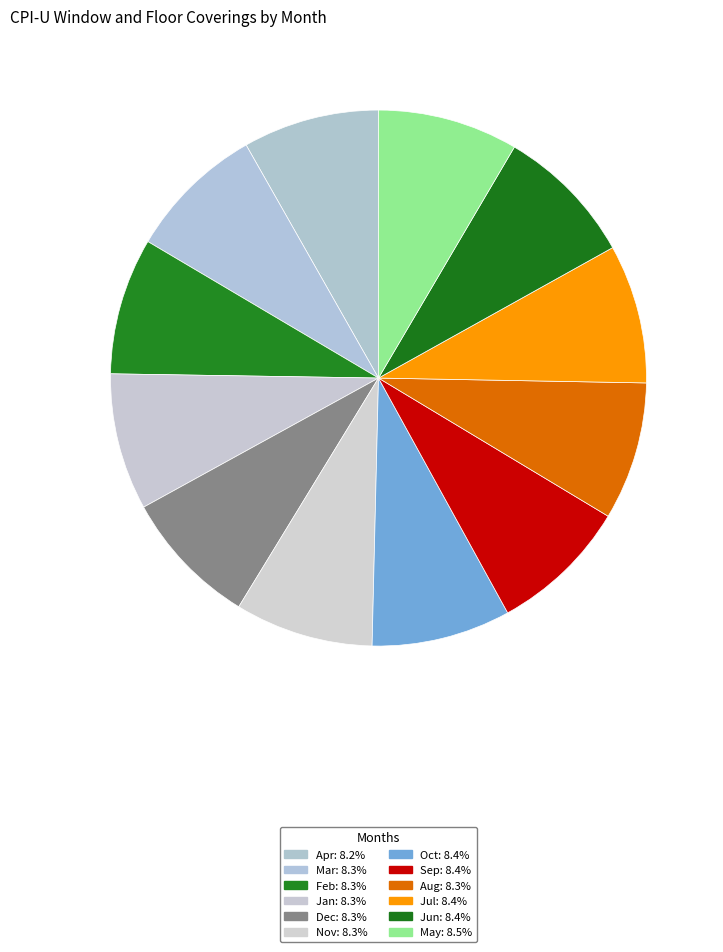

The Jan slice represents 15% of the pie. True or false?

False